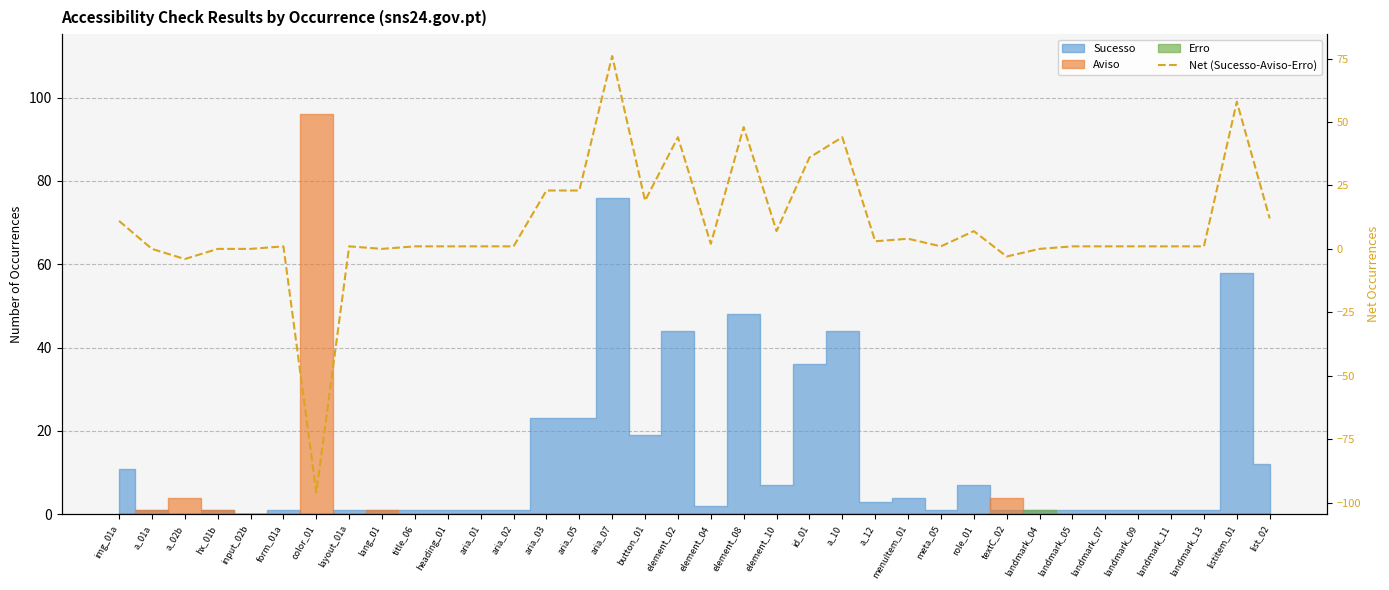

The chart shows a value of 7 at role_01. True or false?

True